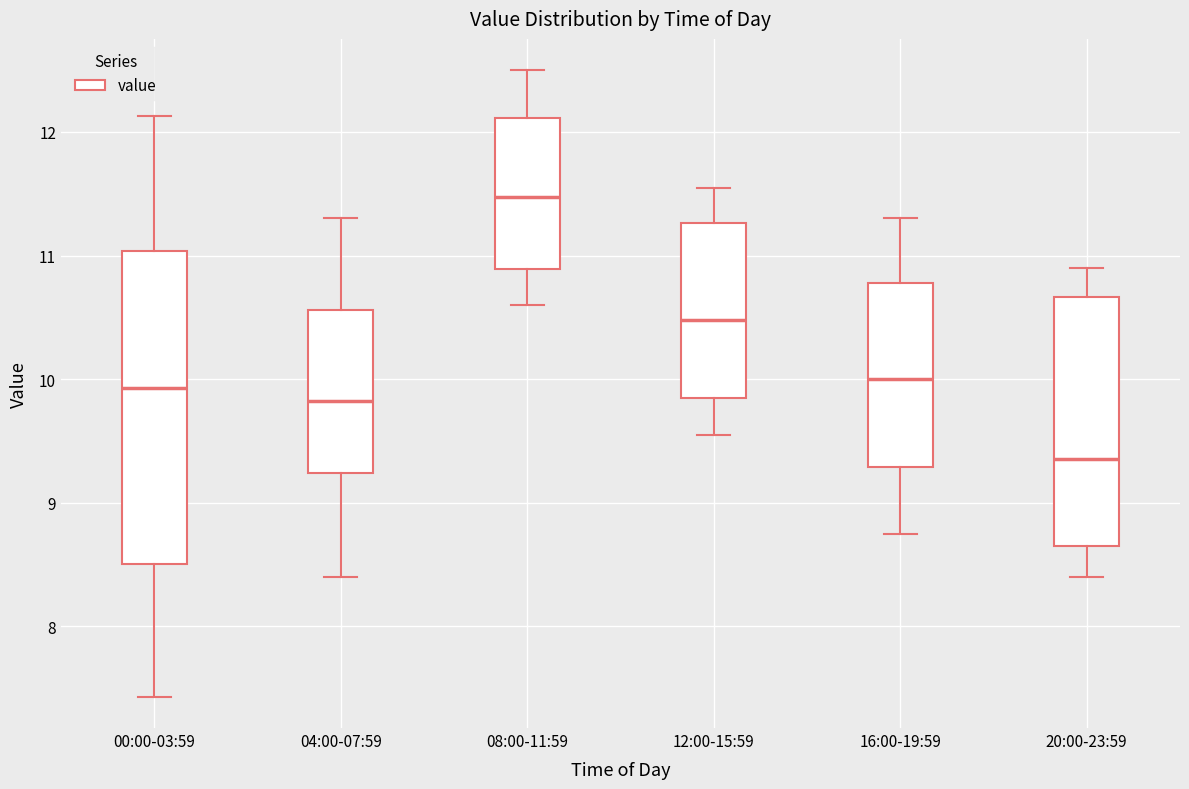

Reading left to right, transcribe this box plot: for each box, give where its median line is, the range the box spans, and where its two whiskers end, as read against the y-axis. The values are not printed on the chart, so give them approximately, as read against the axis.

00:00-03:59: median 9.9, box 8.5 to 11.0, whiskers 7.4 to 12.1
04:00-07:59: median 9.8, box 9.2 to 10.6, whiskers 8.4 to 11.3
08:00-11:59: median 11.5, box 10.9 to 12.1, whiskers 10.6 to 12.5
12:00-15:59: median 10.5, box 9.9 to 11.3, whiskers 9.6 to 11.6
16:00-19:59: median 10.0, box 9.3 to 10.8, whiskers 8.8 to 11.3
20:00-23:59: median 9.4, box 8.7 to 10.7, whiskers 8.4 to 10.9